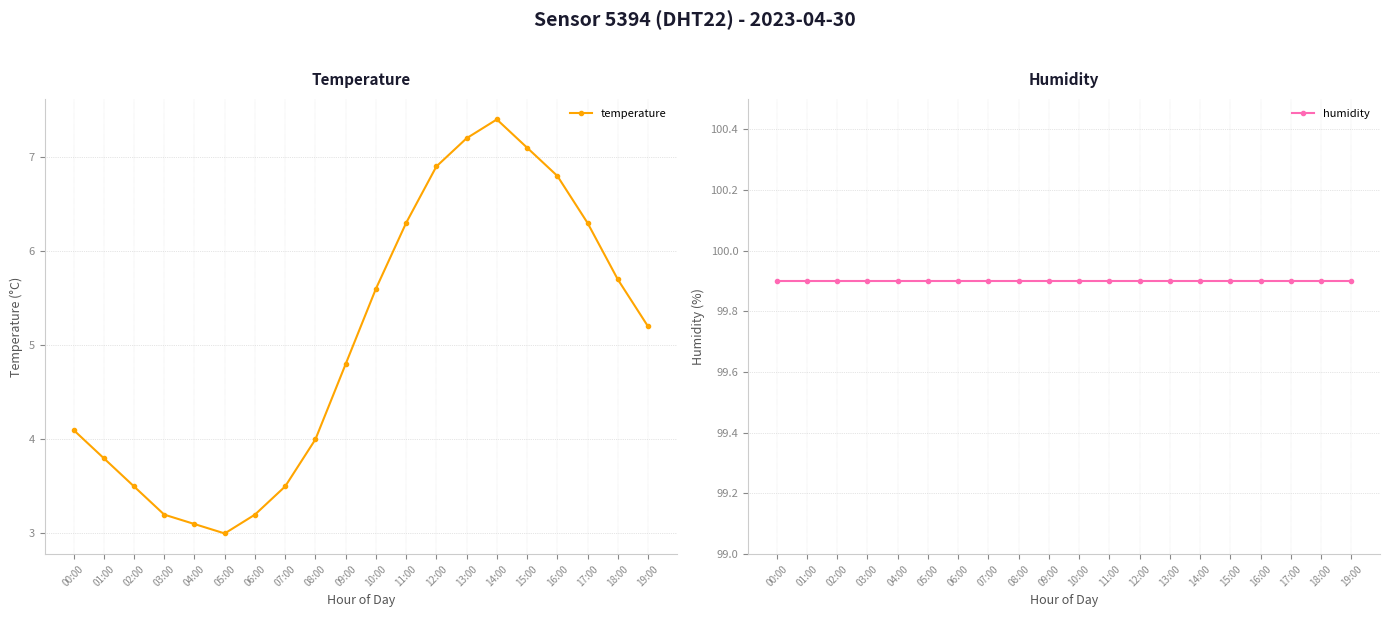

List the series in order of their overall mean, lowest first.

temperature, humidity